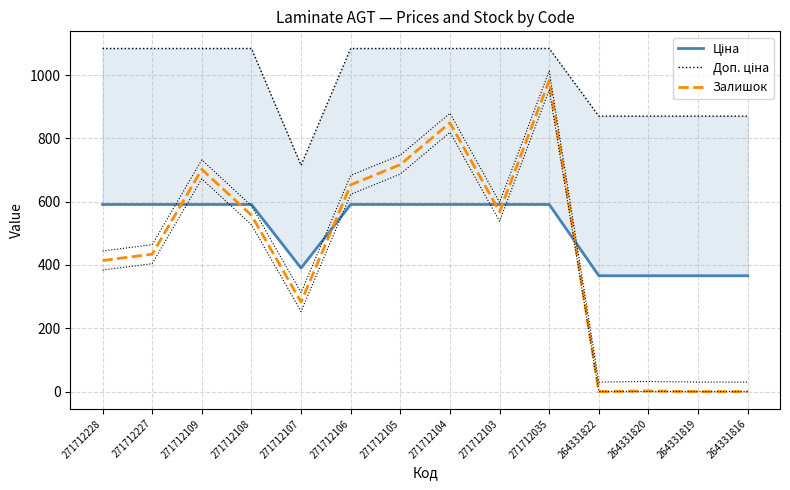

What is the maximum value for Ціна?

591.1